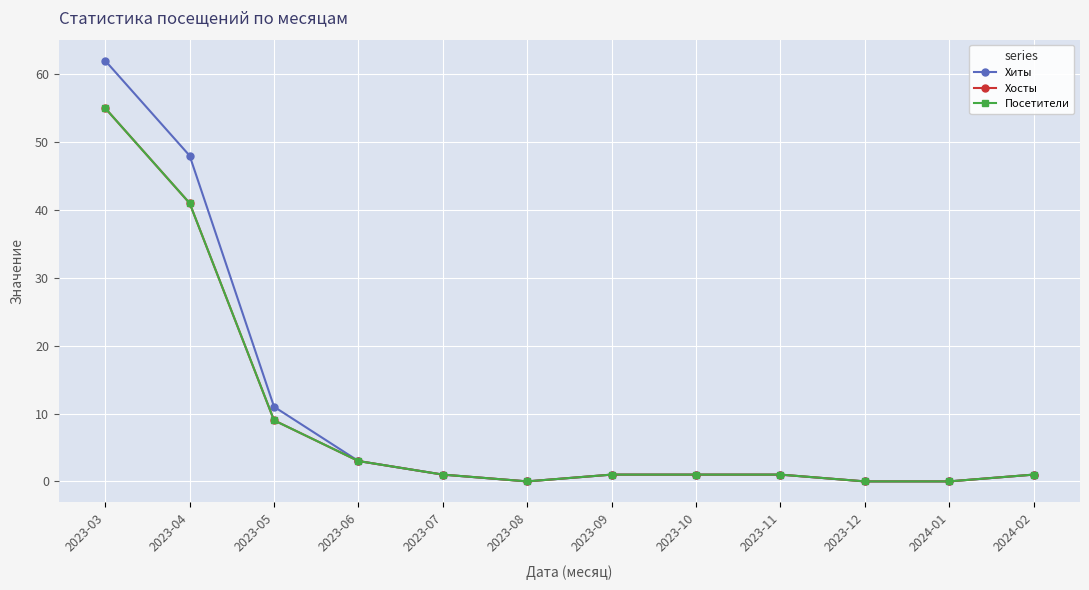

Is this an area chart (filled region under the line)?

No